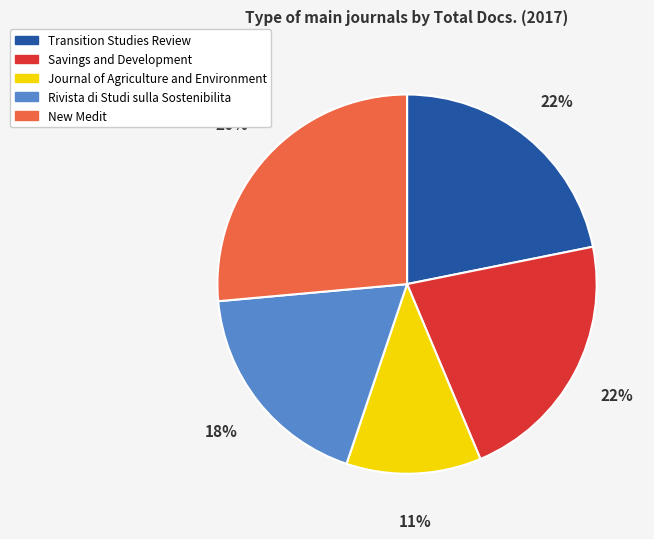

Combined, do Journal of Agriculture and Environment and New Medit account for over 50%?

No